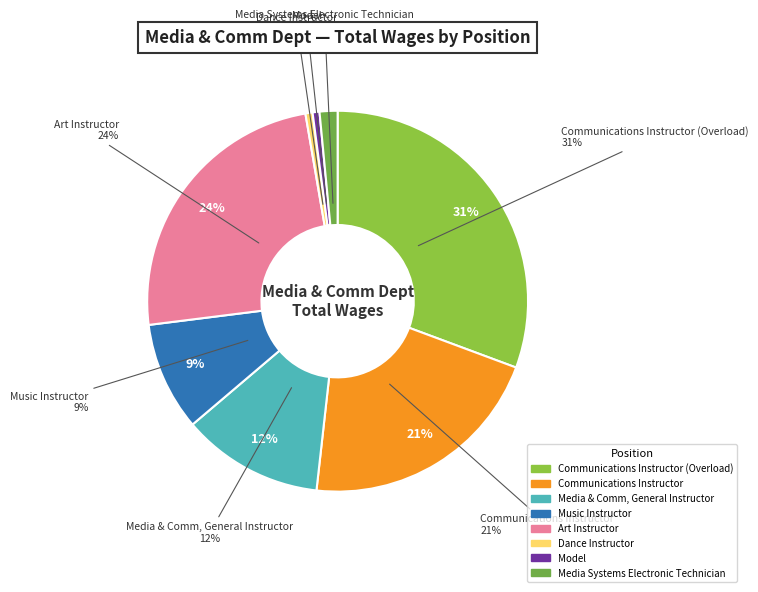

To the nearest percent, what percentage of the pie is Model?

1%